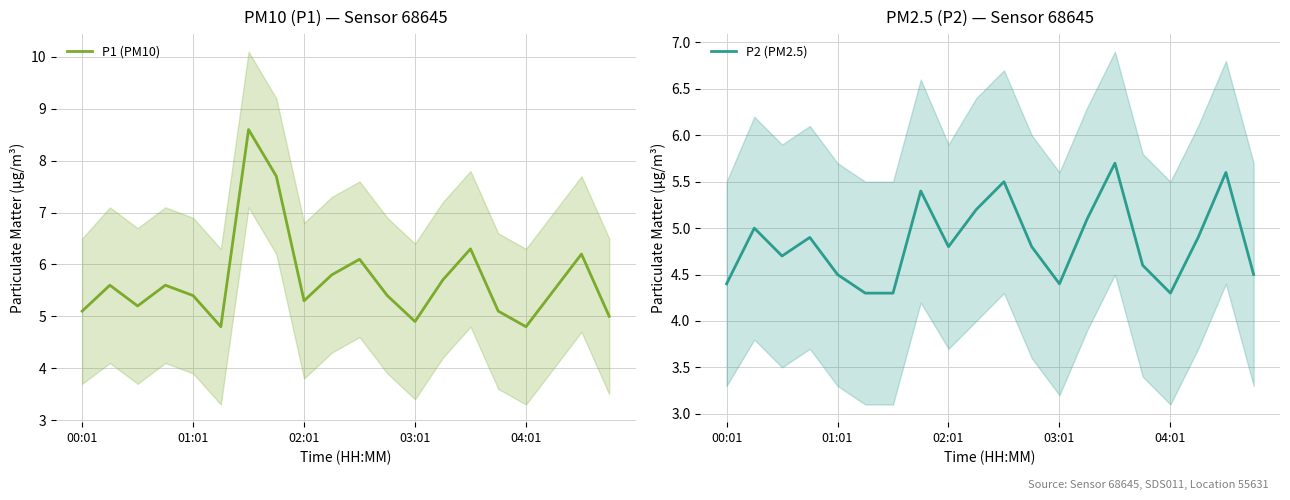

At how many categories does at least one series exceed 6?

5